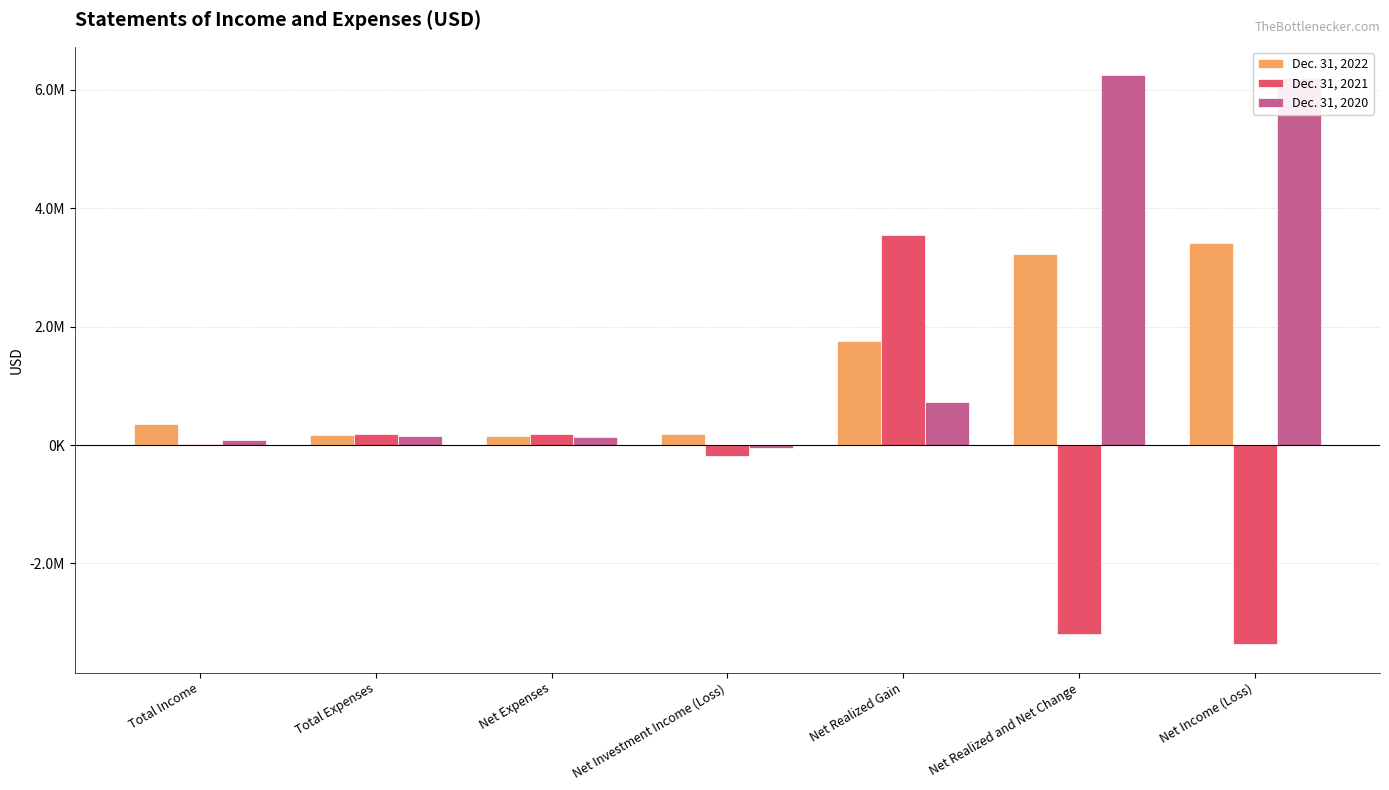

Are the bars horizontal?

No